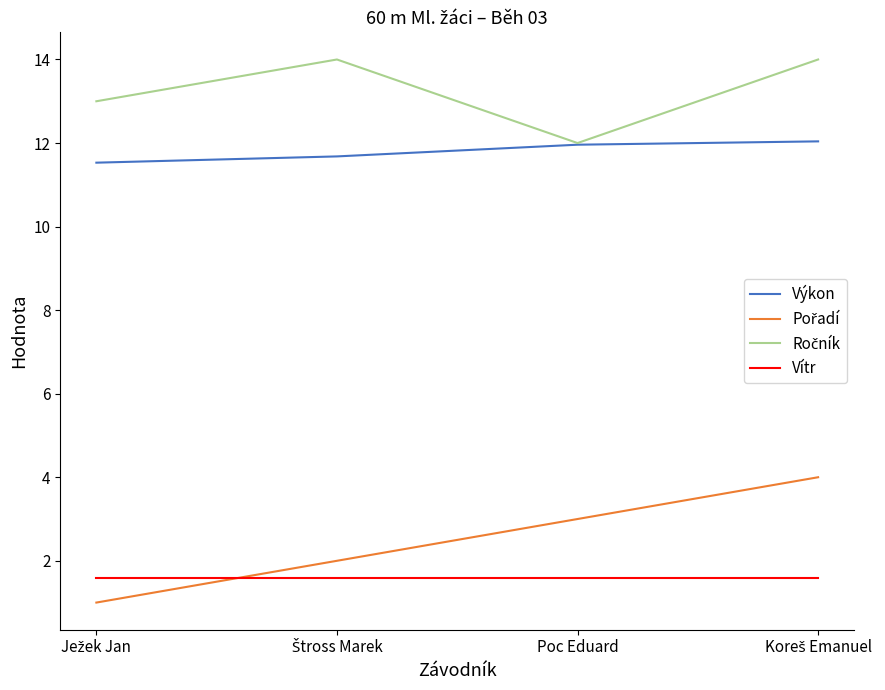

The value of Výkon at Poc Eduard is 4.0. True or false?

False